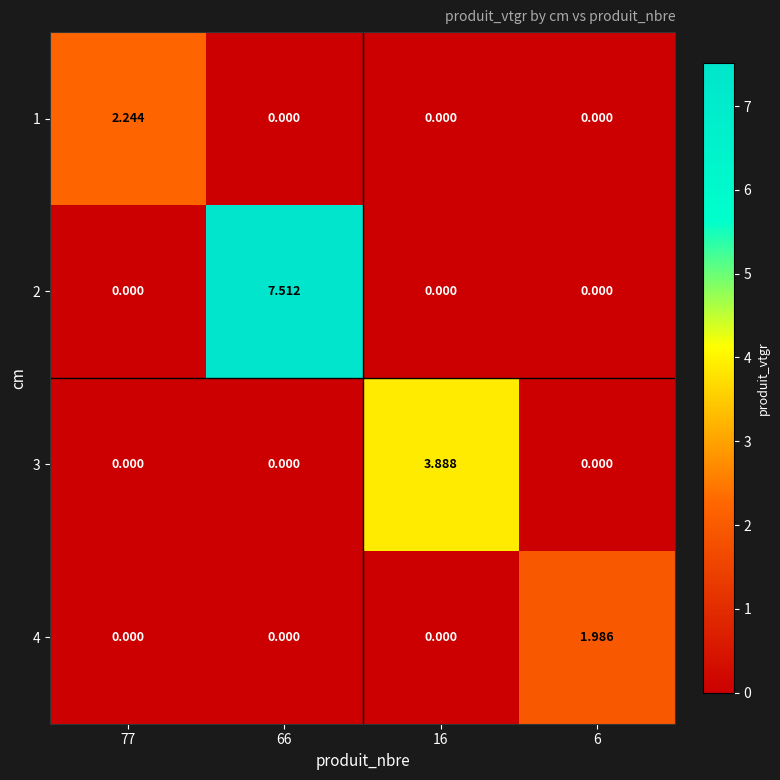

What is the total value across all series at 16?

3.9